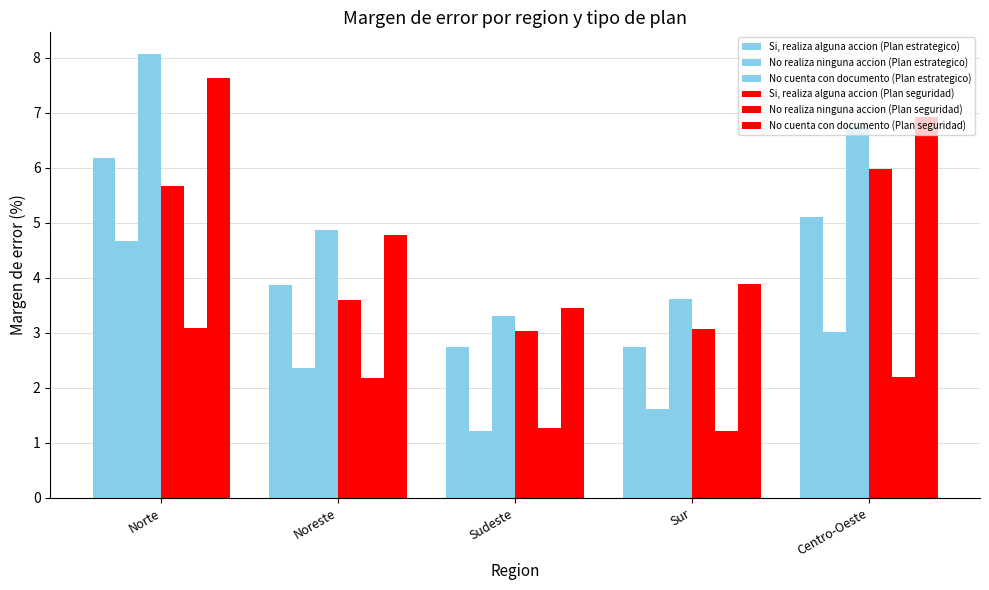

How many bars are there in each group?

6